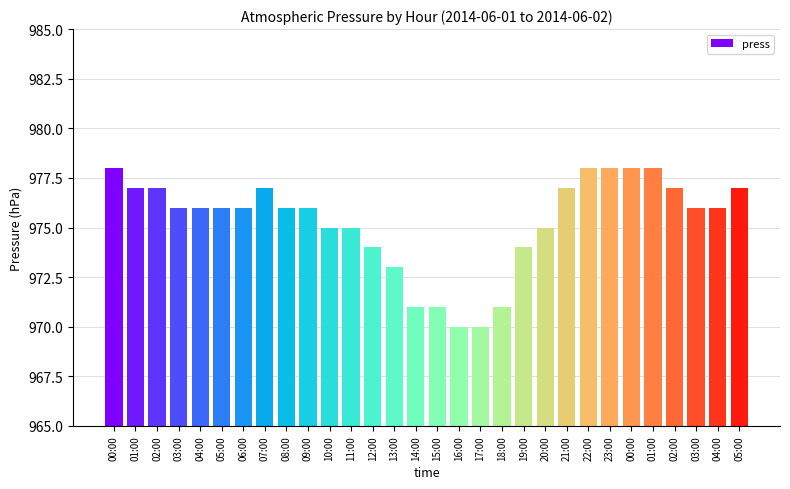

What is the label of the 17th bar from the left?

16:00